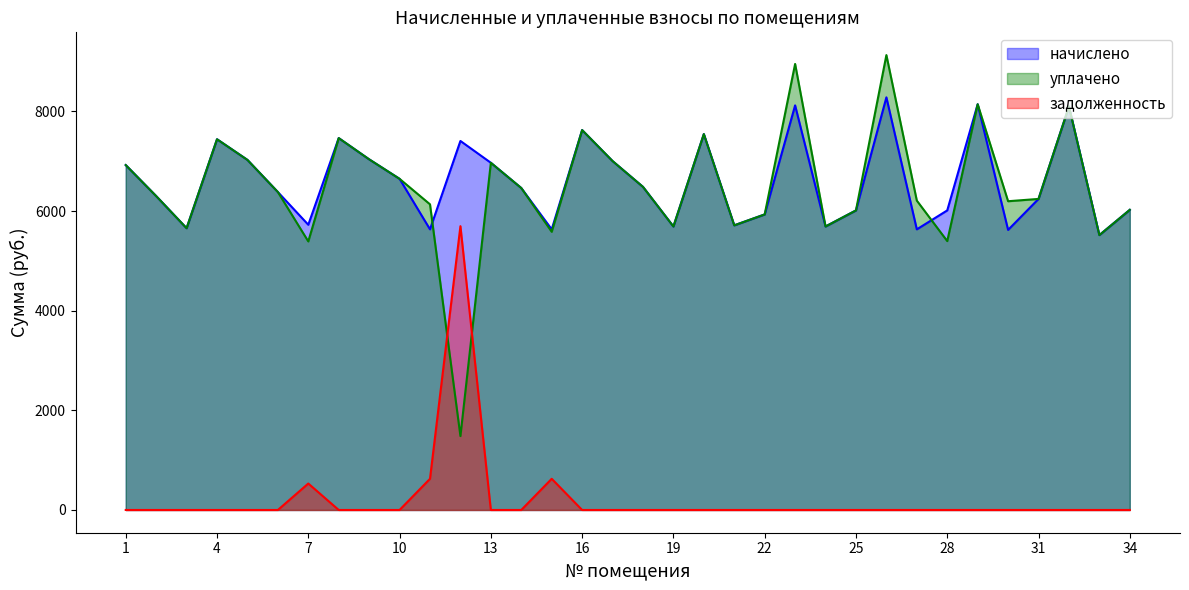

At 19, list the series in order from smallest to largest.

задолженность, начислено, уплачено